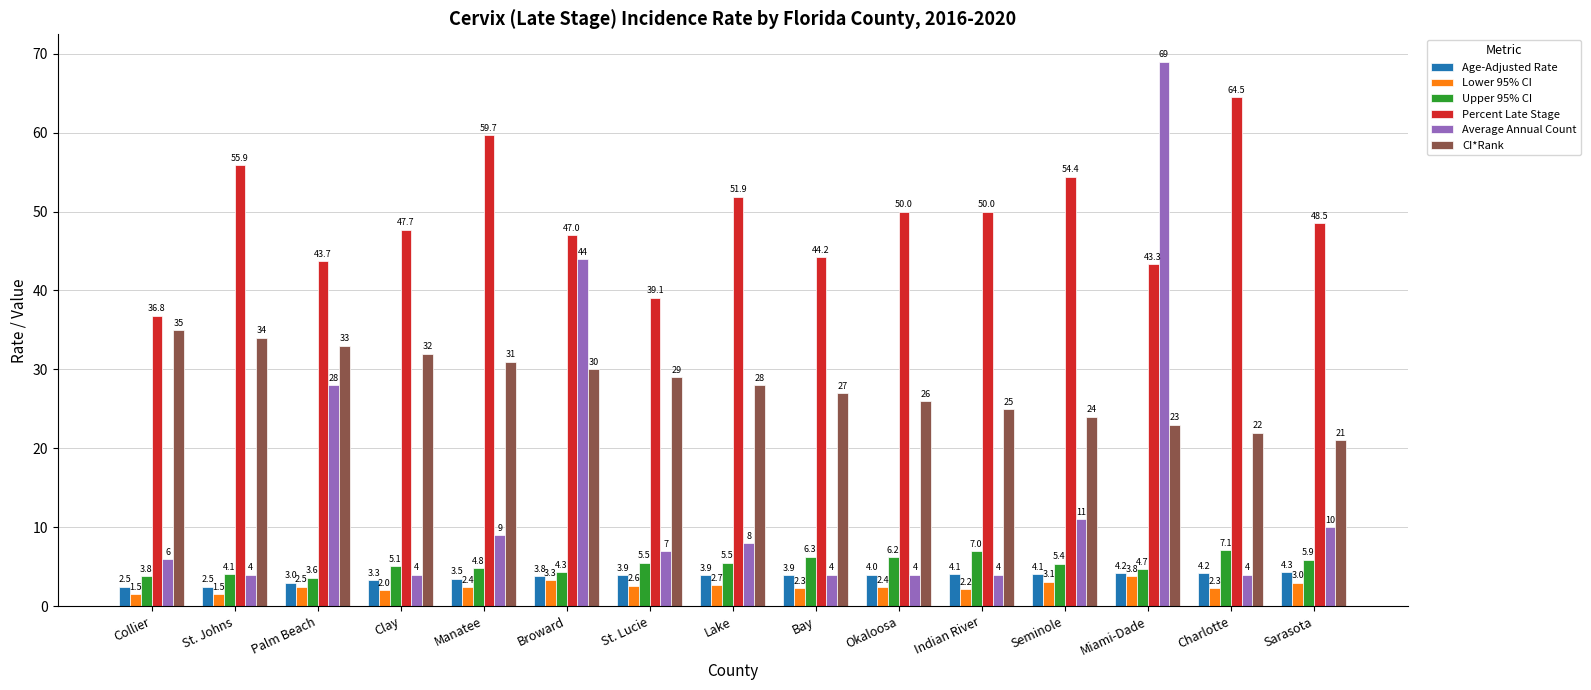

Between Clay and Manatee, which series saw the biggest shift?

Percent Late Stage